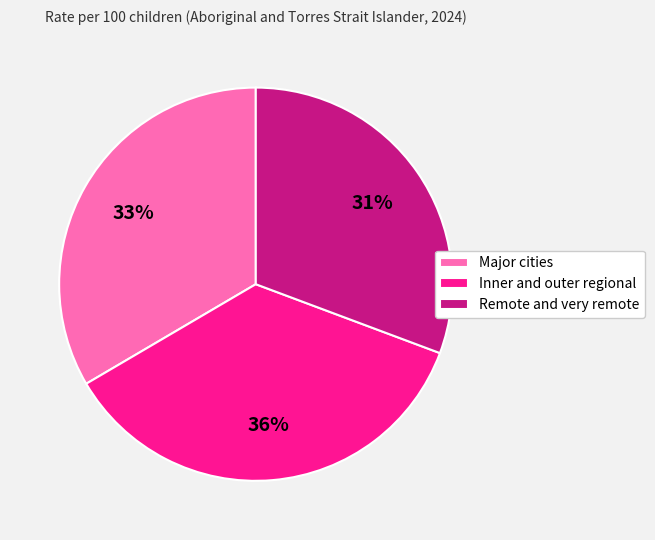

Do Major cities and Remote and very remote together represent more than half of the pie?

Yes